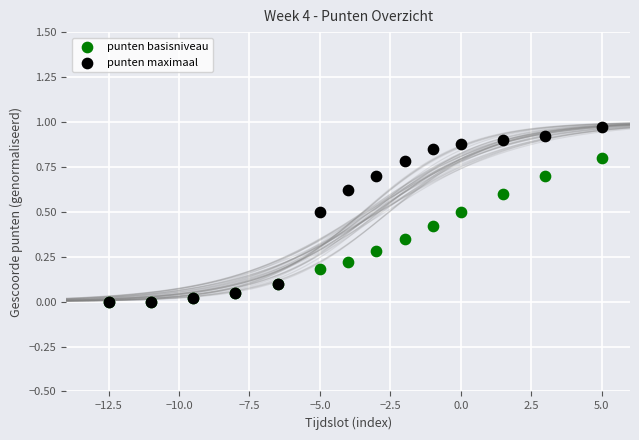

Which series contains the highest Y value?

punten maximaal